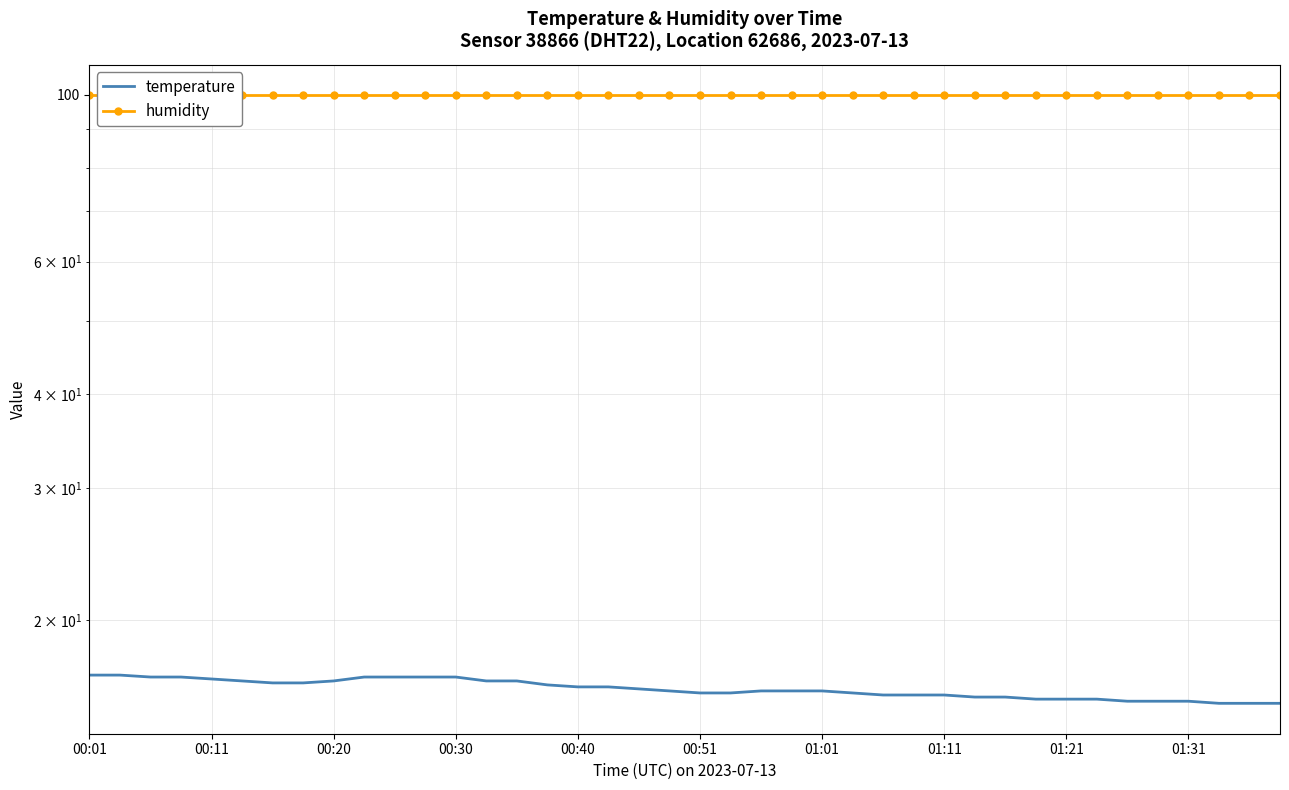

How many lines are shown in the chart?

2